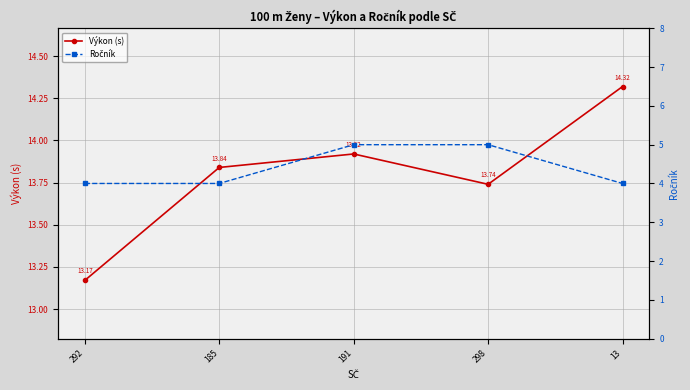

Reading right to left, list all the values displayed in this chart.

Výkon (s): 13=14.3	298=13.7	191=13.9	185=13.8	292=13.2
Ročník: 13=4.0	298=5.0	191=5.0	185=4.0	292=4.0